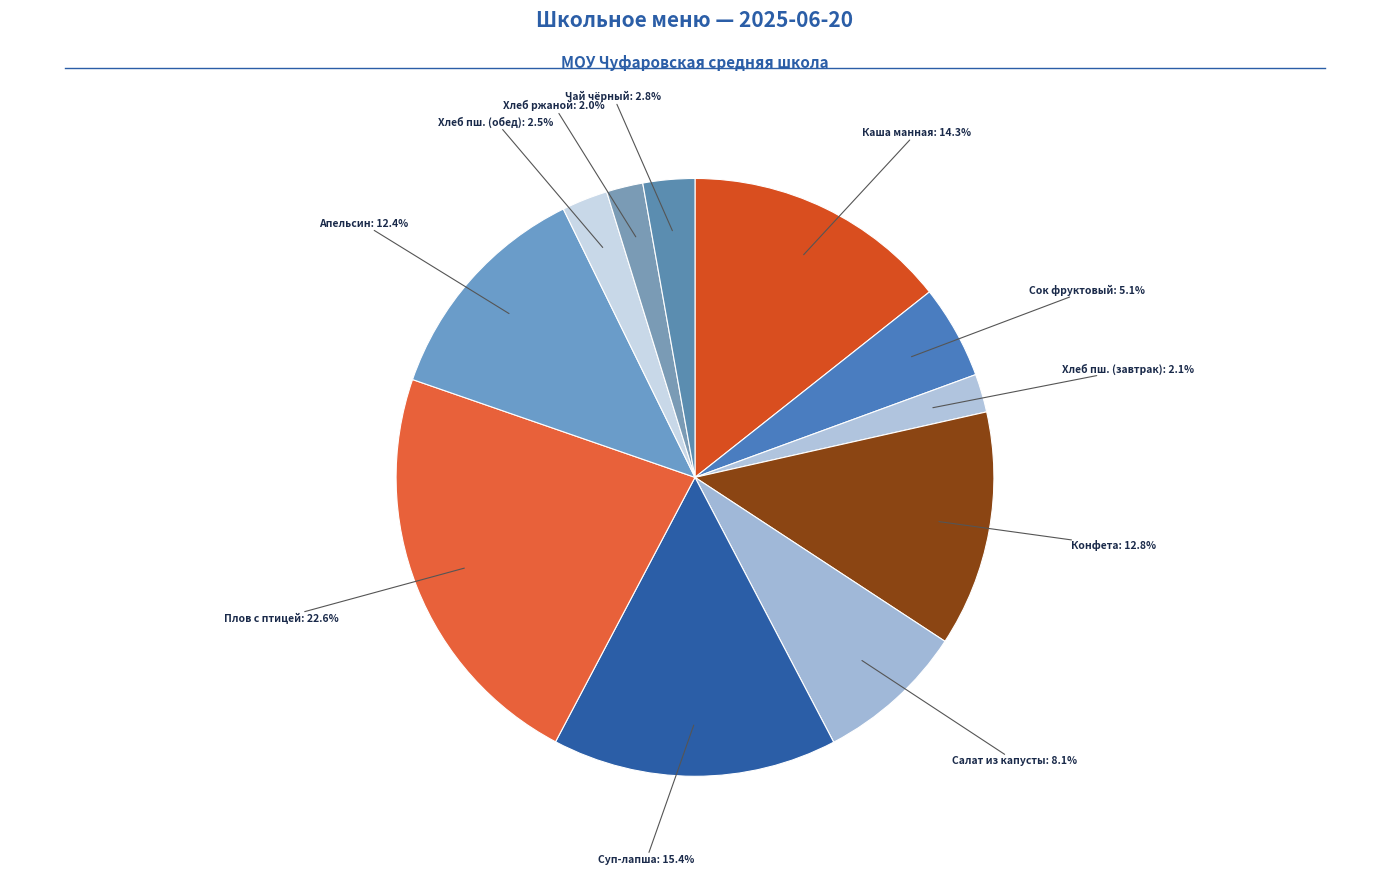

How many segments does this pie chart have?

11